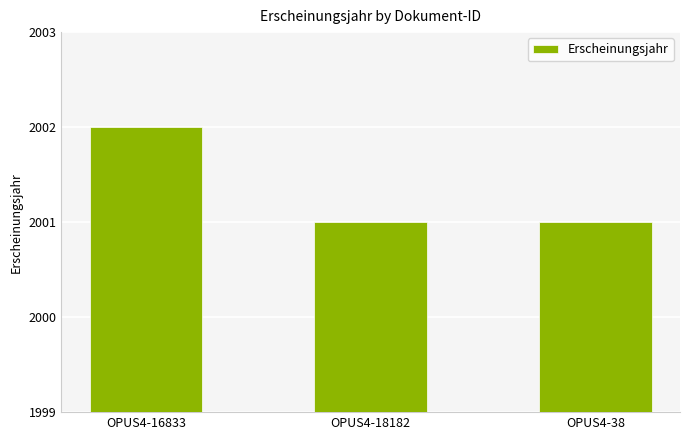

Reading left to right, extract all data points from this chart.

OPUS4-16833=2002	OPUS4-18182=2001	OPUS4-38=2001